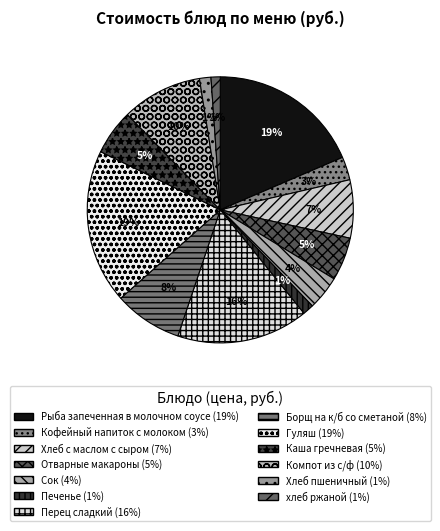

Count the number of slices in the pie.

13